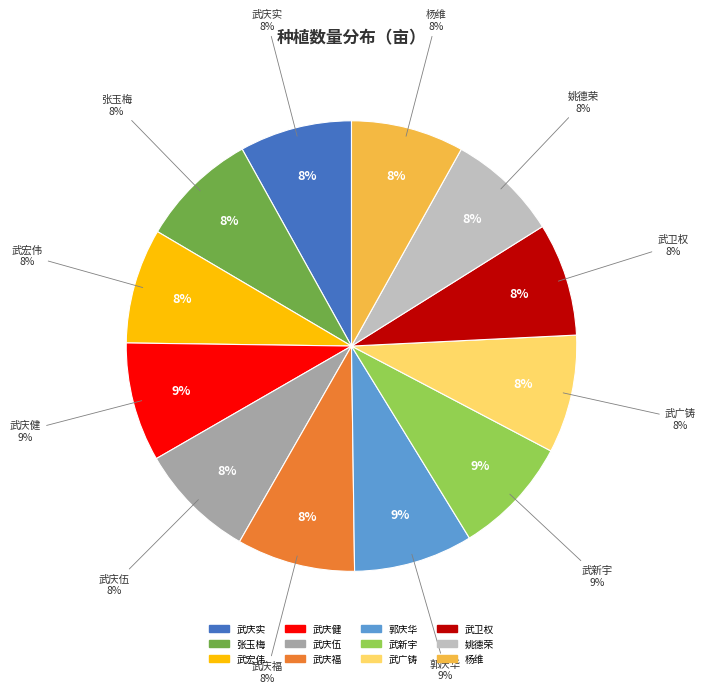

Rank the categories by value from highest to lowest.

武庆健, 郭庆华, 武新宇, 武庆福, 武广铸, 张玉梅, 武庆伍, 武宏伟, 武卫权, 杨维, 武庆实, 姚德荣